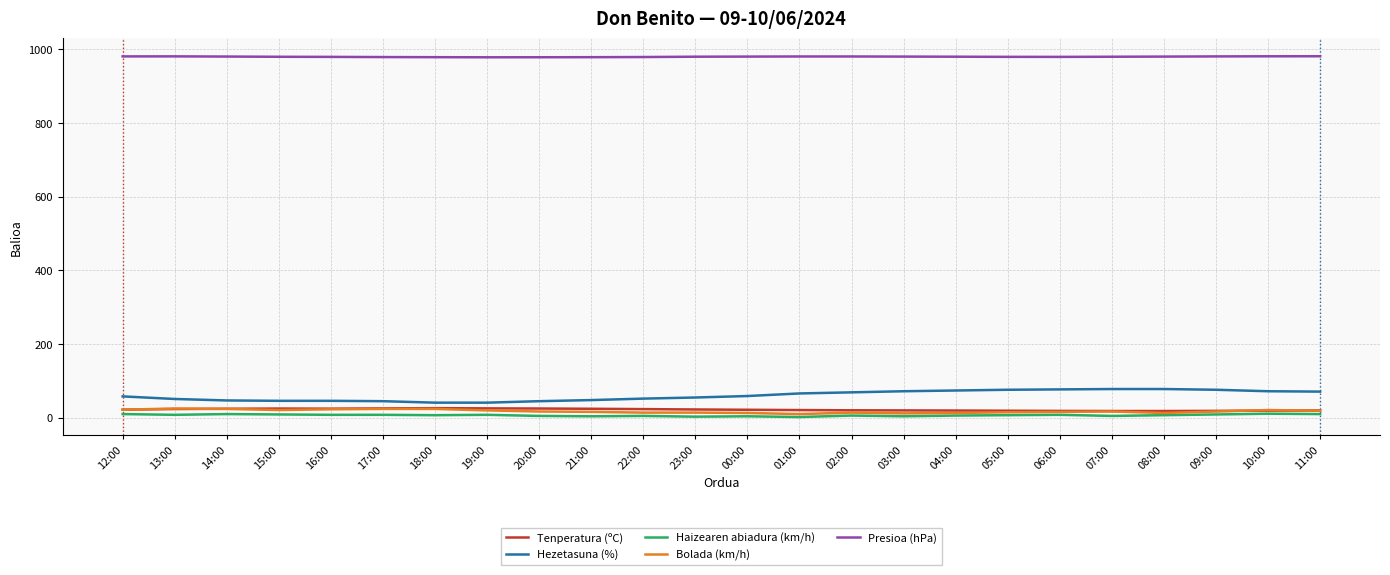

True or false: Presioa (hPa) and Tenperatura (ºC) intersect in this chart.

False